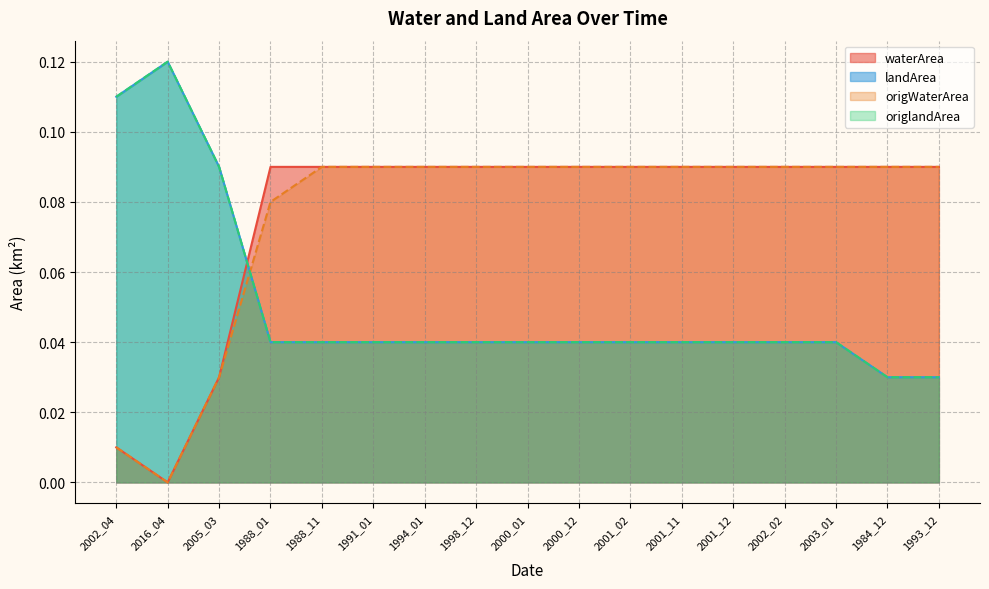

Reading right to left, list all the values displayed in this chart.

waterArea: 0.1	0.1	0.1	0.1	0.1	0.1	0.1	0.1	0.1	0.1	0.1	0.1	0.1	0.1	0.0	0.0	0.0
landArea: 0.0	0.0	0.0	0.0	0.0	0.0	0.0	0.0	0.0	0.0	0.0	0.0	0.0	0.0	0.1	0.1	0.1
origWaterArea: 0.1	0.1	0.1	0.1	0.1	0.1	0.1	0.1	0.1	0.1	0.1	0.1	0.1	0.1	0.0	0.0	0.0
origlandArea: 0.0	0.0	0.0	0.0	0.0	0.0	0.0	0.0	0.0	0.0	0.0	0.0	0.0	0.0	0.1	0.1	0.1